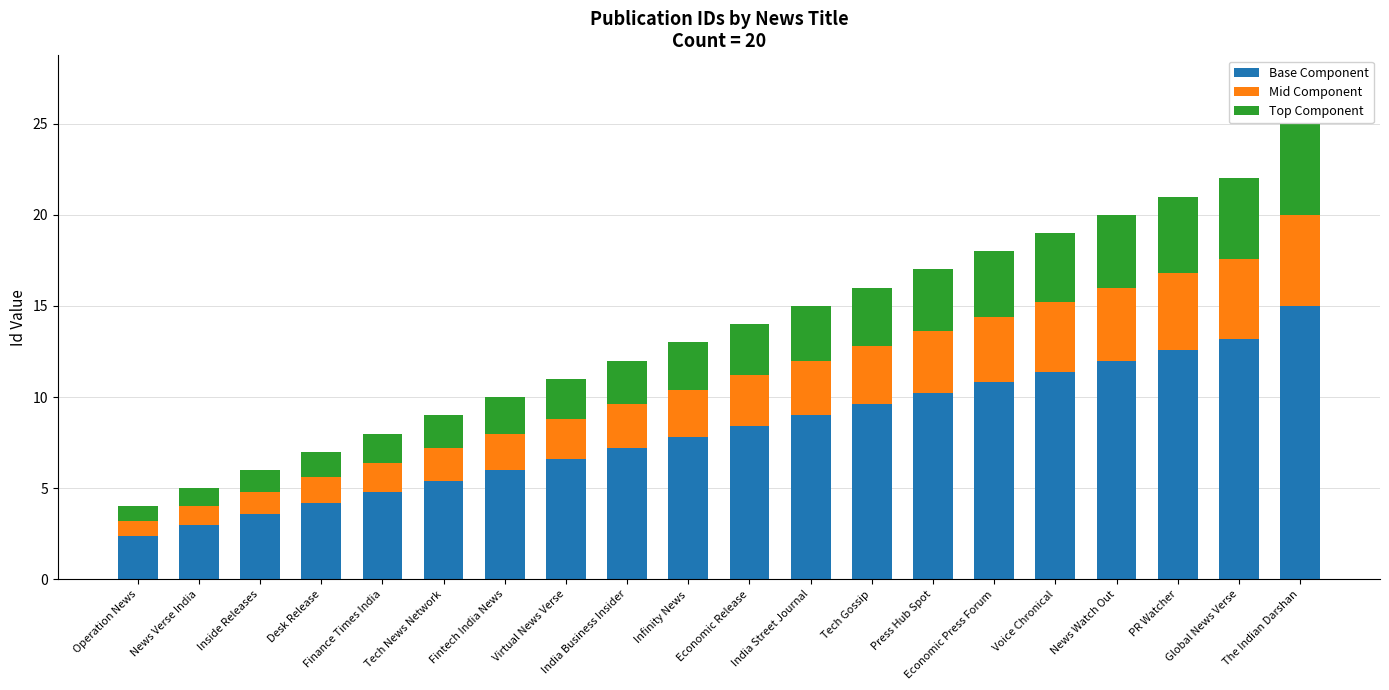

How many series are shown in this chart?

3